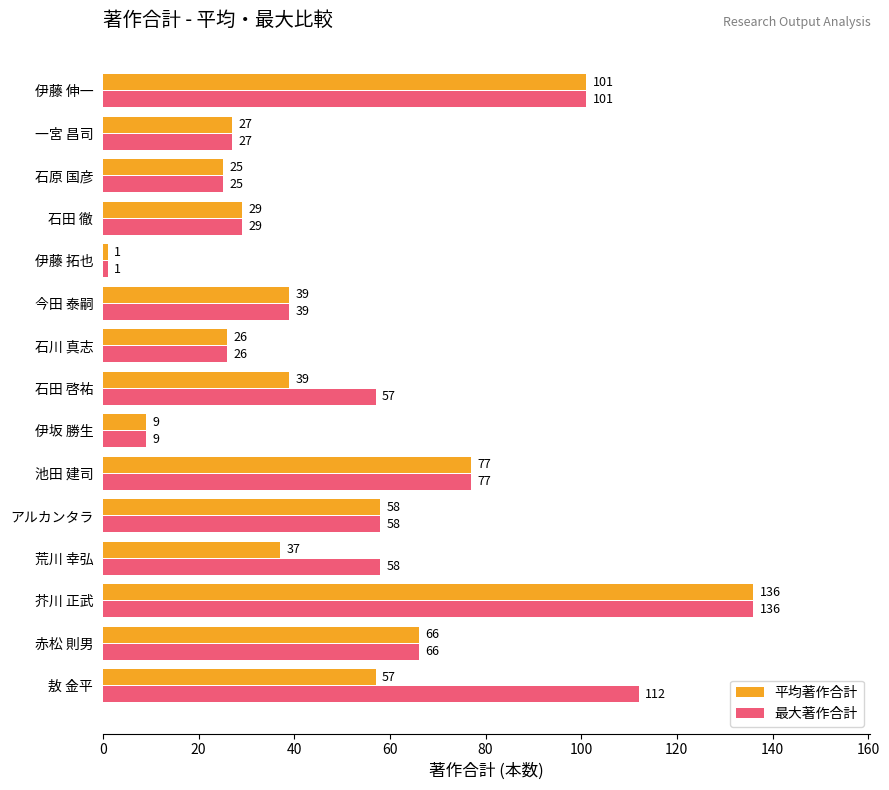

Which category has the highest value in the 平均著作合計 series?

芥川 正武